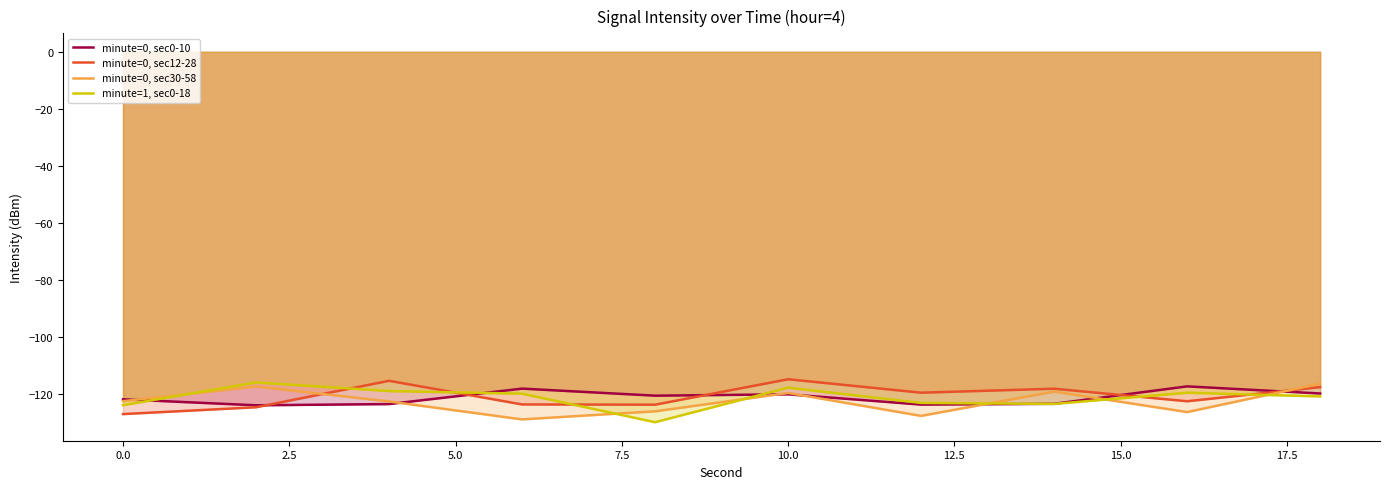

At 0.0, list the series in order from largest to smallest.

minute=0, sec0-10, minute=0, sec30-58, minute=1, sec0-18, minute=0, sec12-28